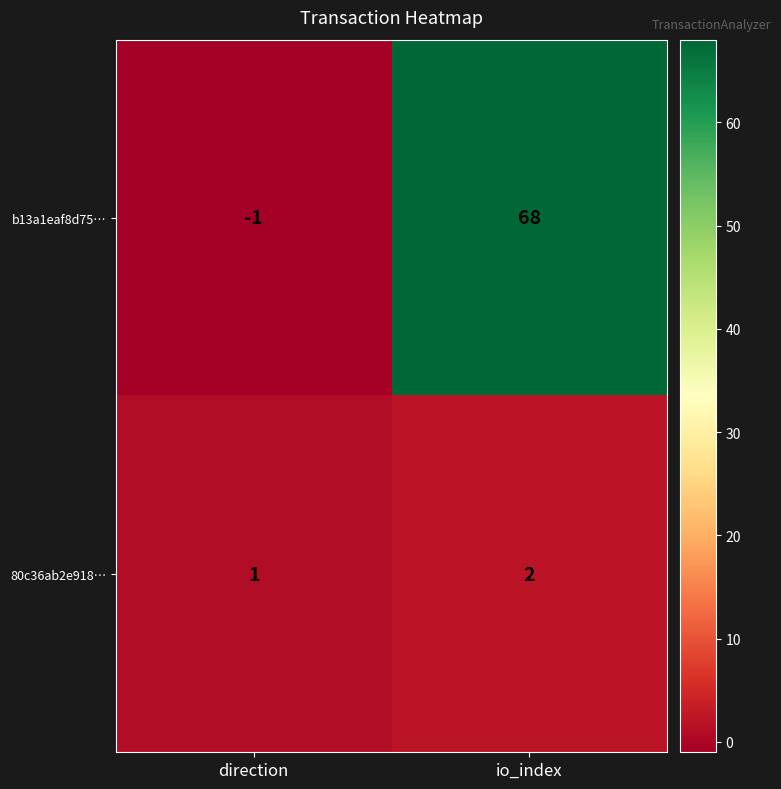

At how many categories does at least one series exceed 39?

1